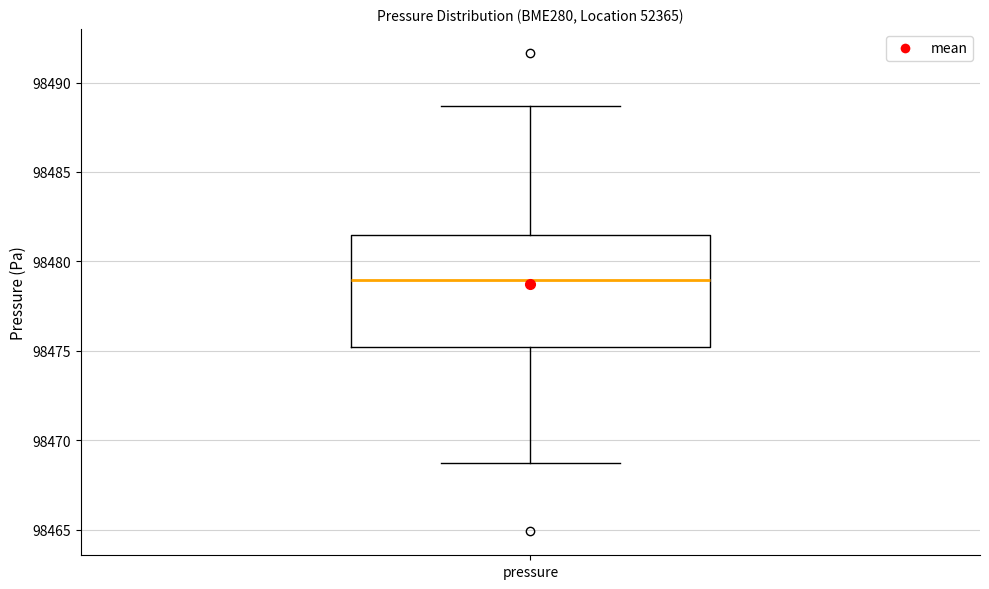

Where does the upper whisker of the box for pressure end on the y-axis? The values are not printed on the chart, so give them approximately, as read against the axis.

98488.5